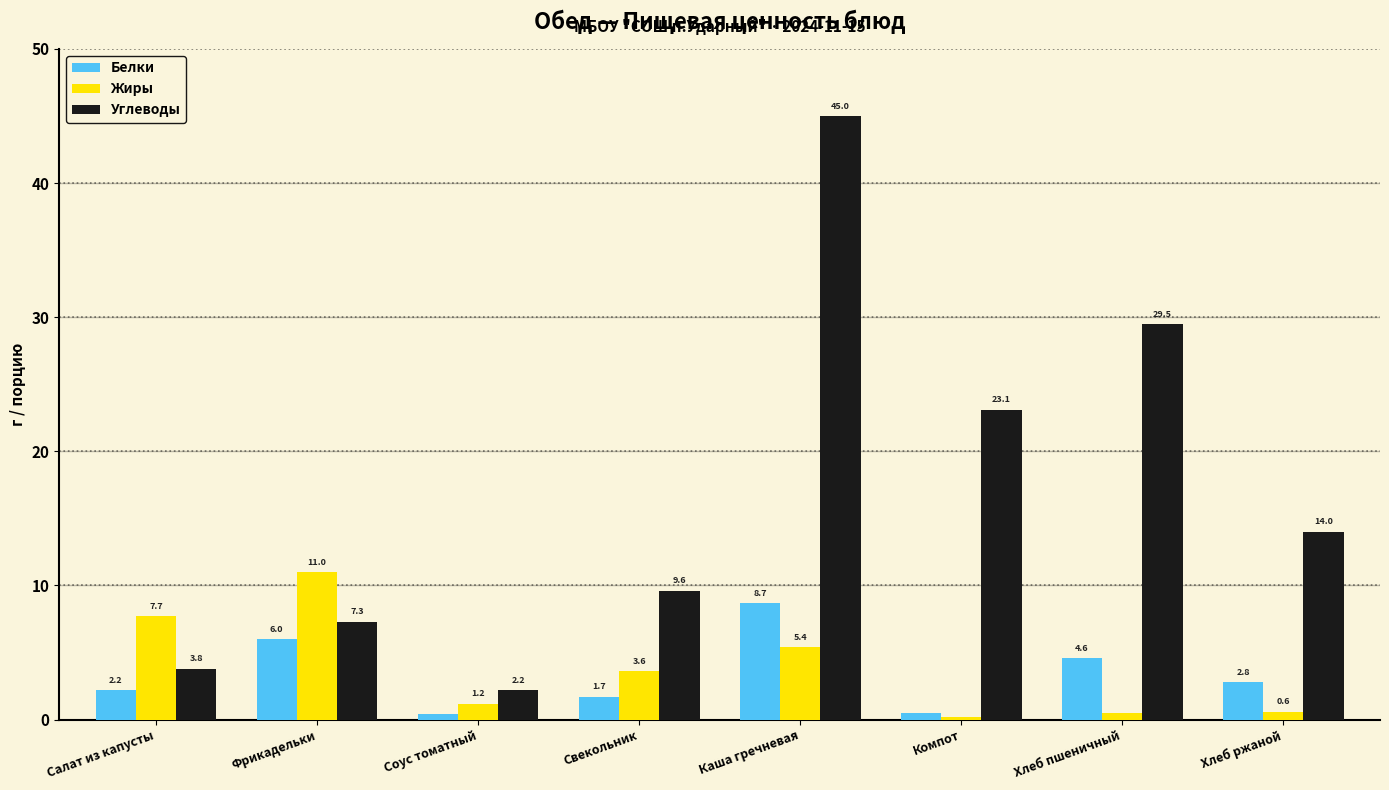

At which label does Белки reach its peak?

Каша гречневая